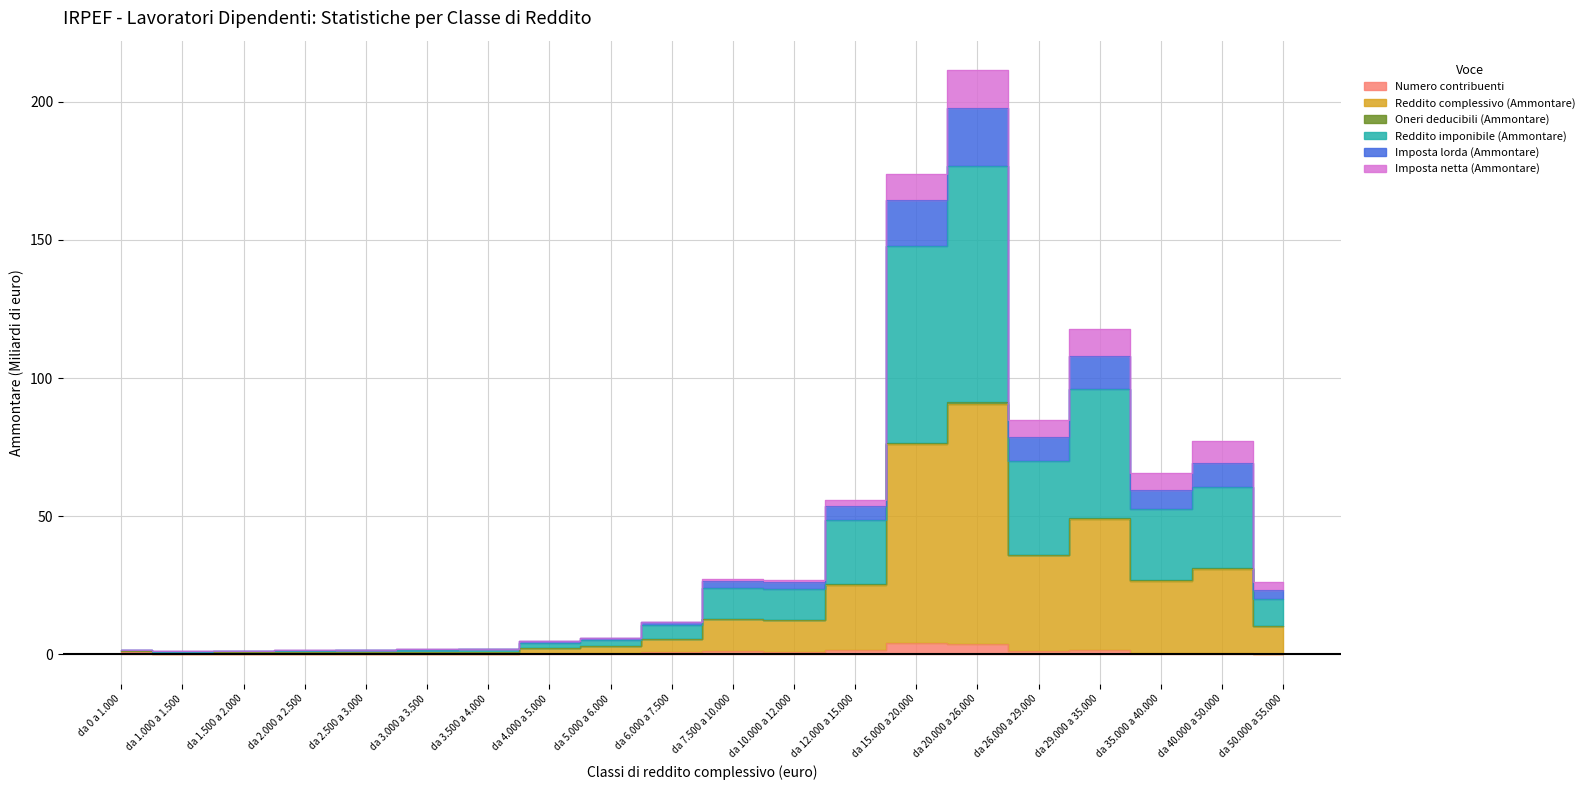

What is the difference between the Numero contribuenti values at da 4.000 a 5.000 and da 29.000 a 35.000?

1.1